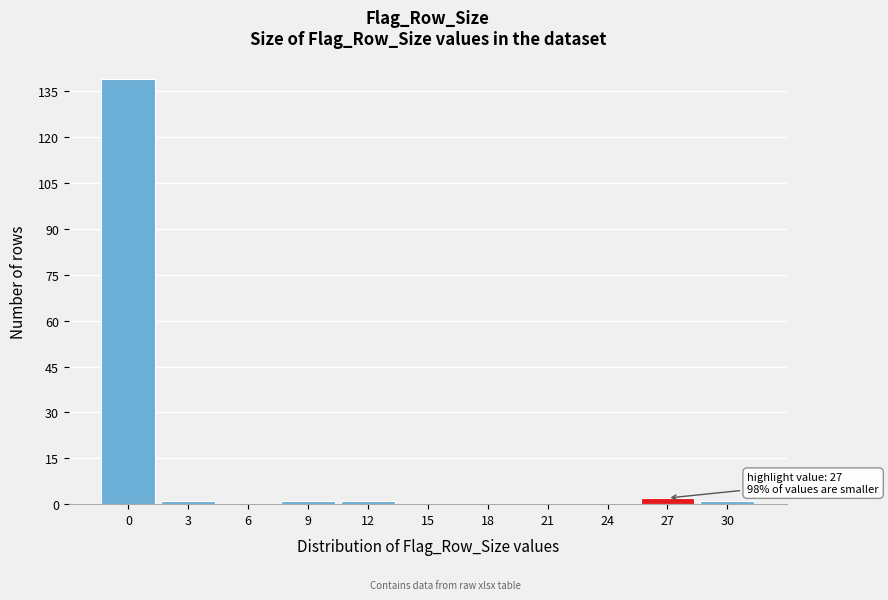

Reading left to right, extract all data points from this chart.

0=139	3=1	6=0	9=1	12=1	15=0	18=0	21=0	24=0	27=2	30=1